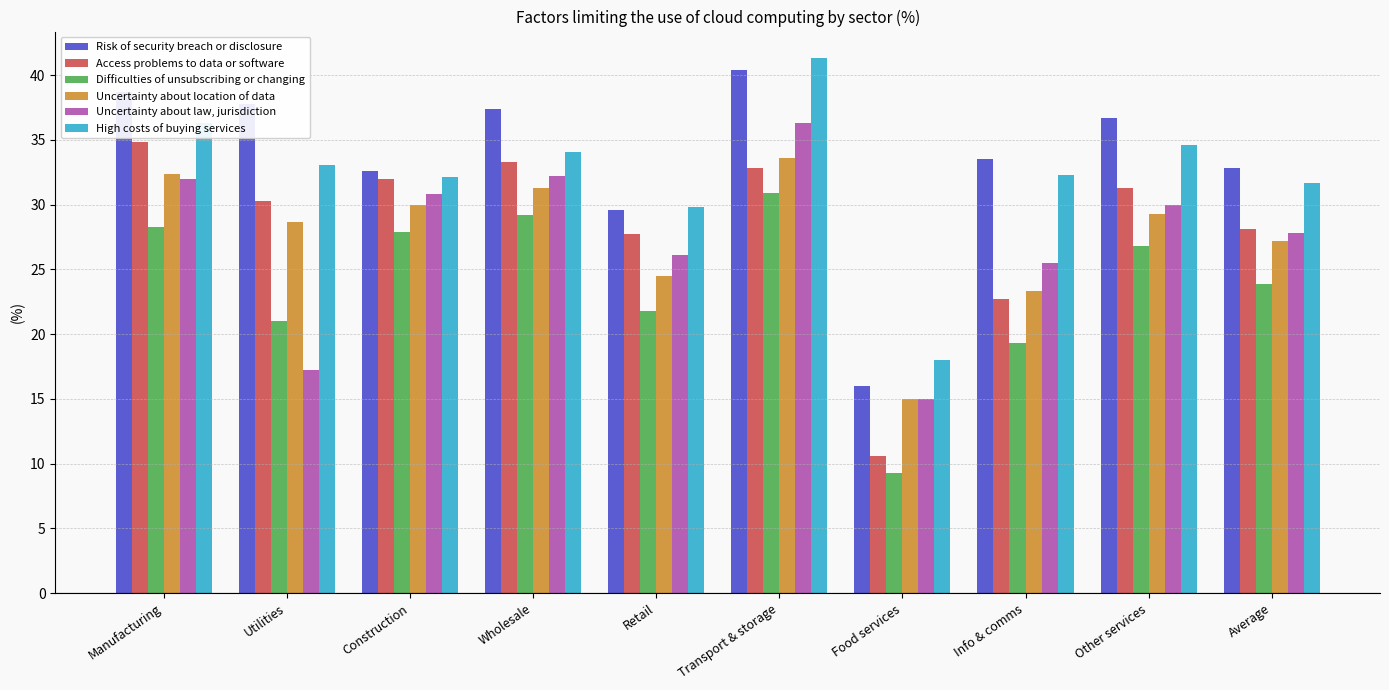

Rank the categories by Difficulties of unsubscribing or changing value from lowest to highest.

Food services, Info & comms, Utilities, Retail, Average, Other services, Construction, Manufacturing, Wholesale, Transport & storage